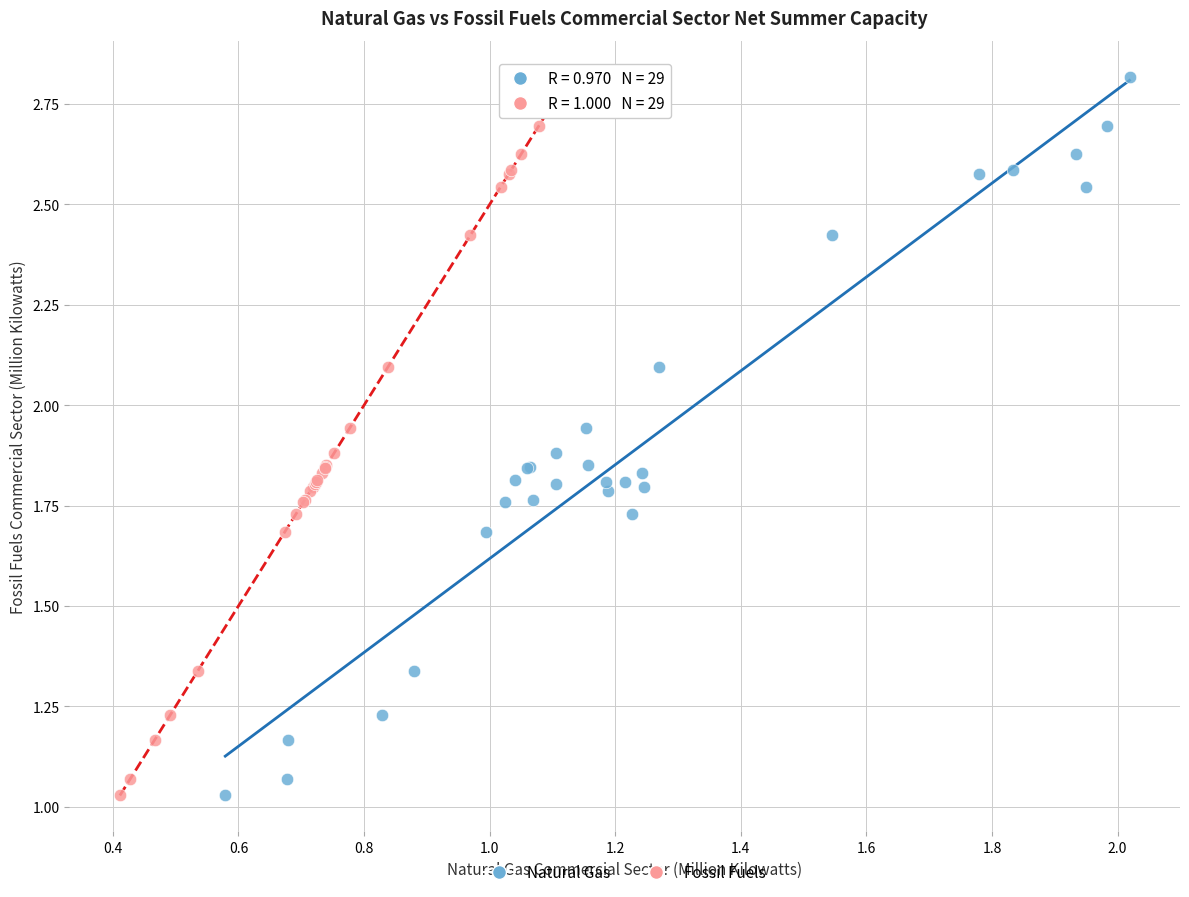

What are all the series names shown in the legend?

Natural Gas, Fossil Fuels